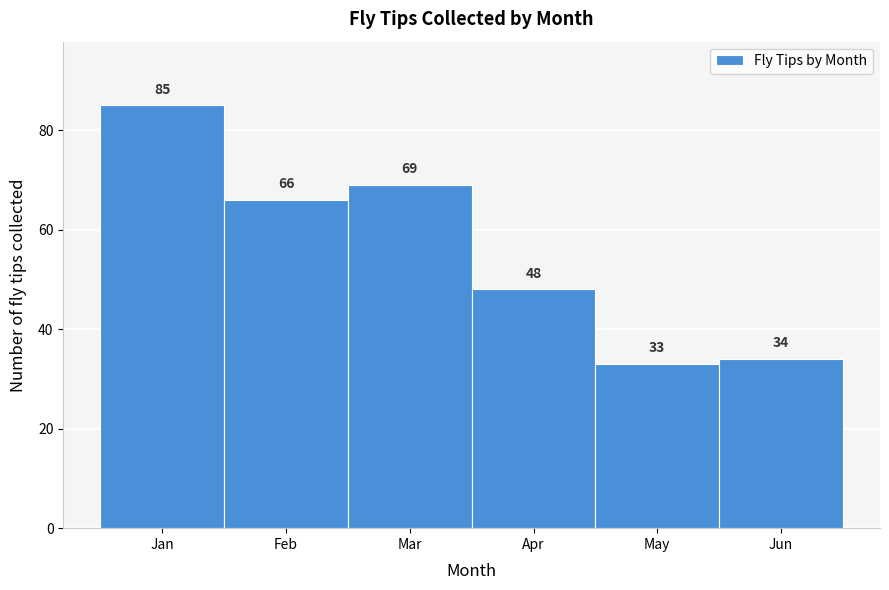

Reading left to right, transcribe all the data shown in this chart.

Jan=85	Feb=66	Mar=69	Apr=48	May=33	Jun=34